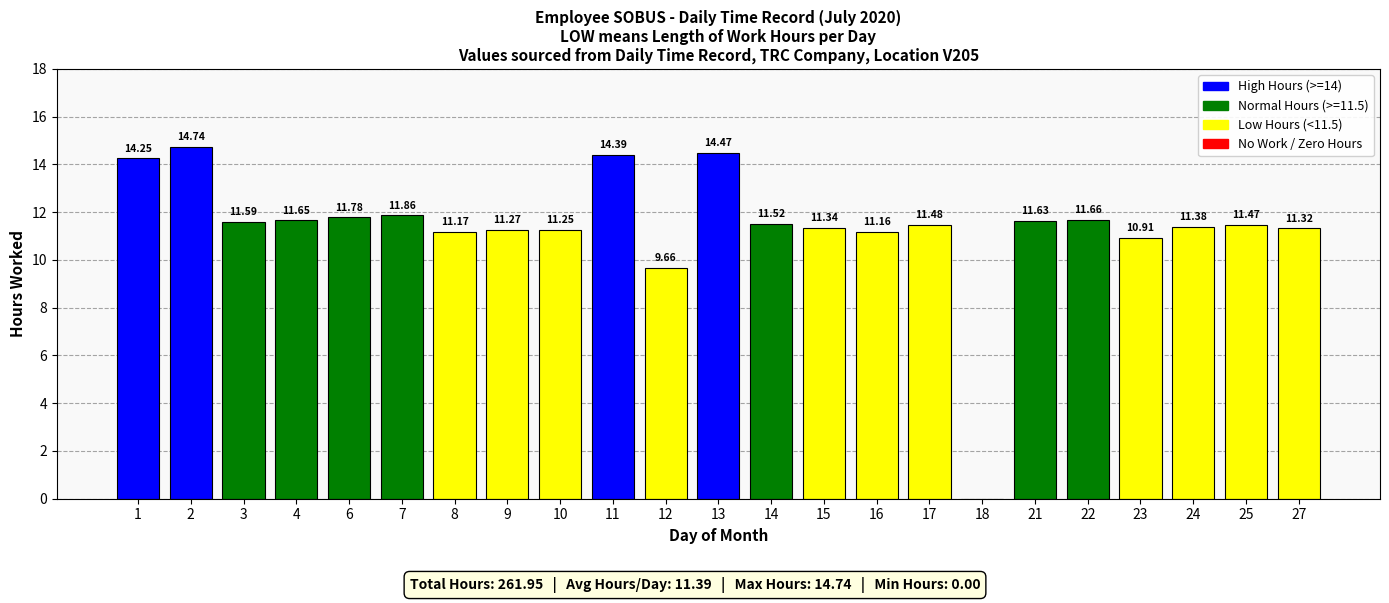

What is the sum of the values at 27 and 14?

22.8